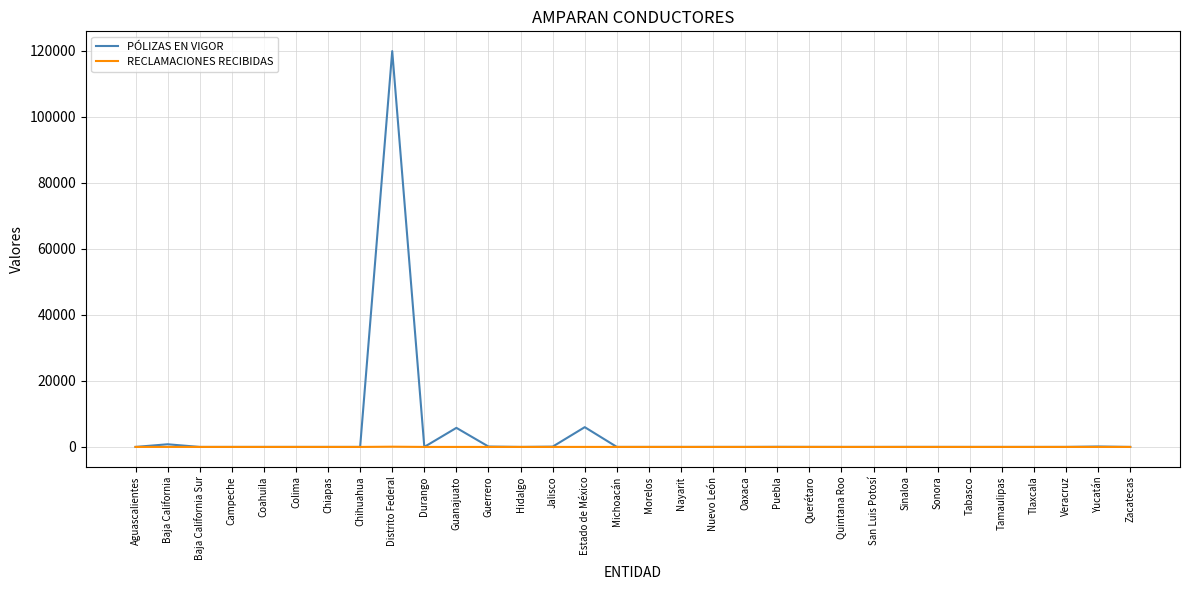

What is the maximum value shown in the chart?

119886